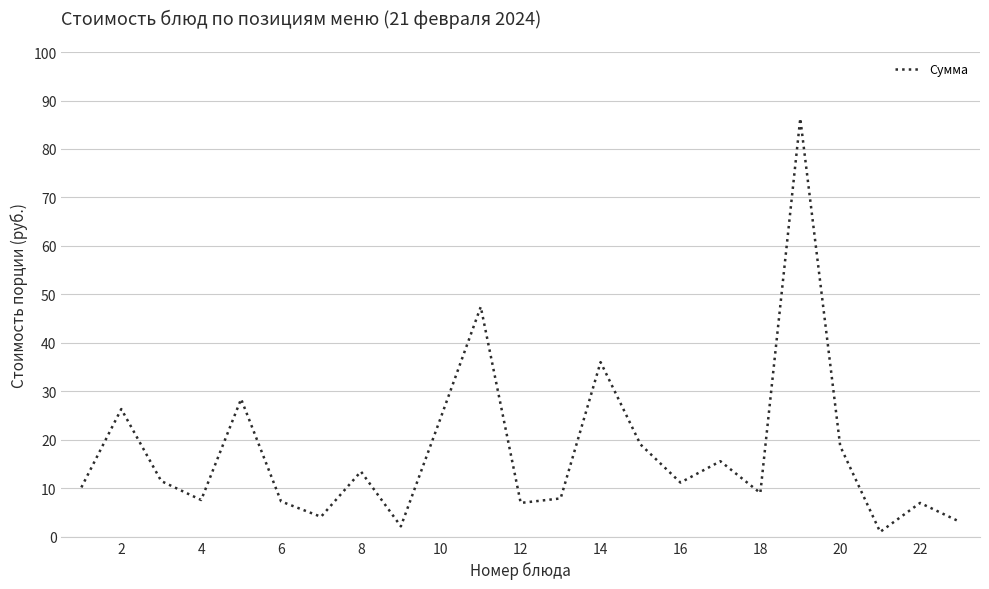

What is the maximum value shown in the chart?

86.3